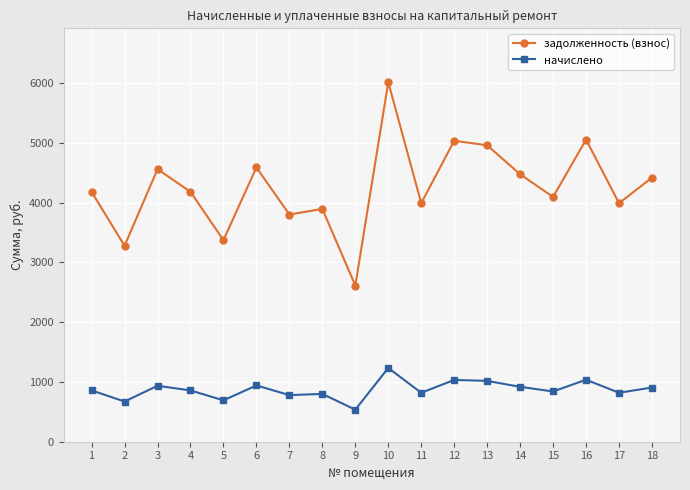

What is the sum of all начислено values?

15701.4